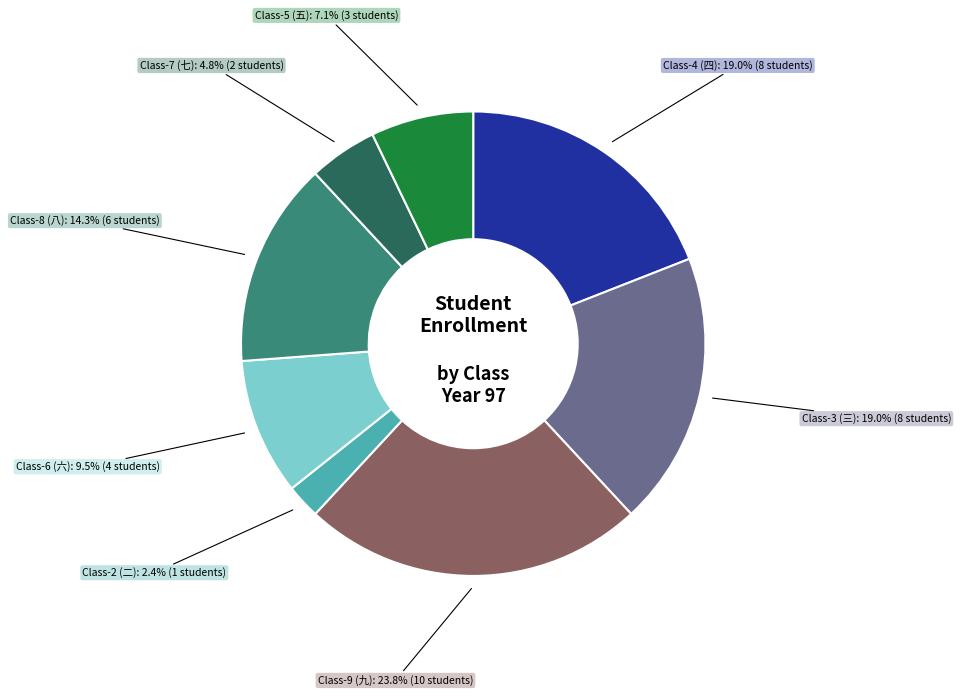

Which has a higher value, Class-7 (七) or Class-3 (三)?

Class-3 (三)